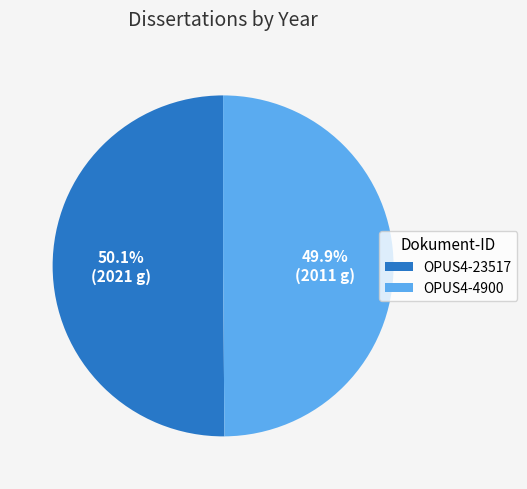

What percentage is the OPUS4-4900 slice, to the nearest percent?

50%